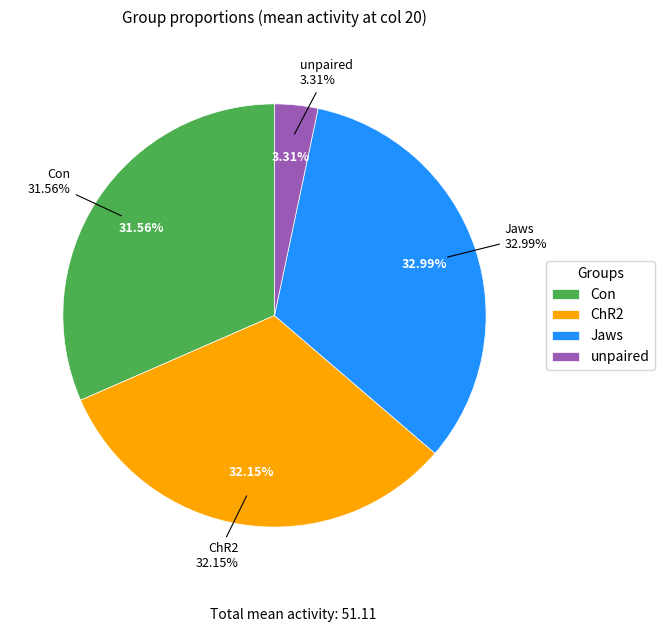

Combined, do unpaired and Con account for over 50%?

No